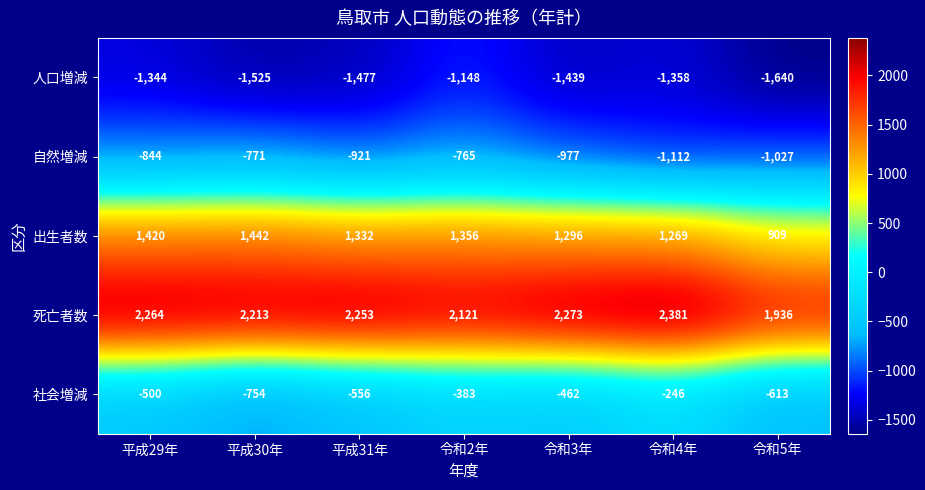

How many categories are shown in the chart?

7